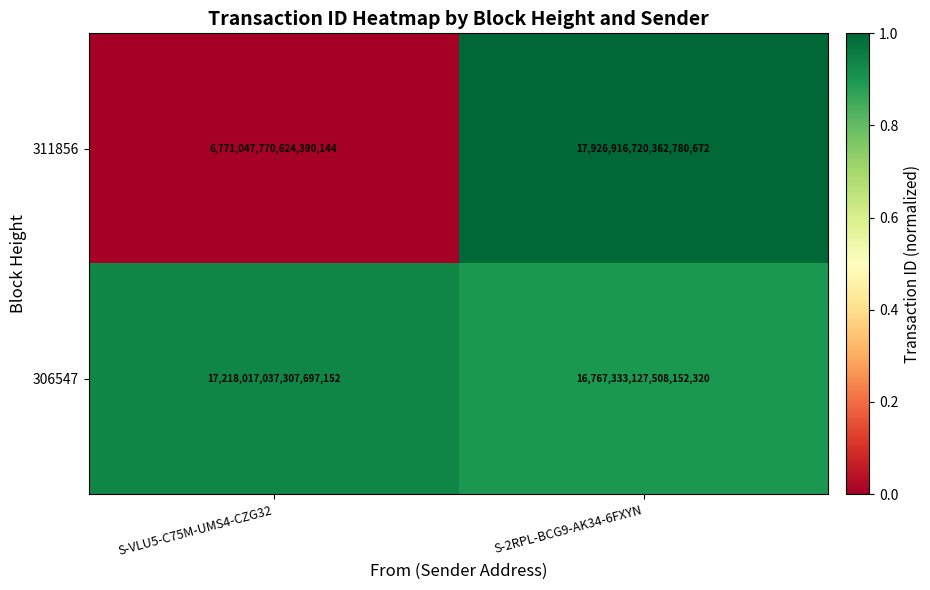

List the labels in order of 311856 value, smallest first.

S-VLU5-C75M-UMS4-CZG32, S-2RPL-BCG9-AK34-6FXYN